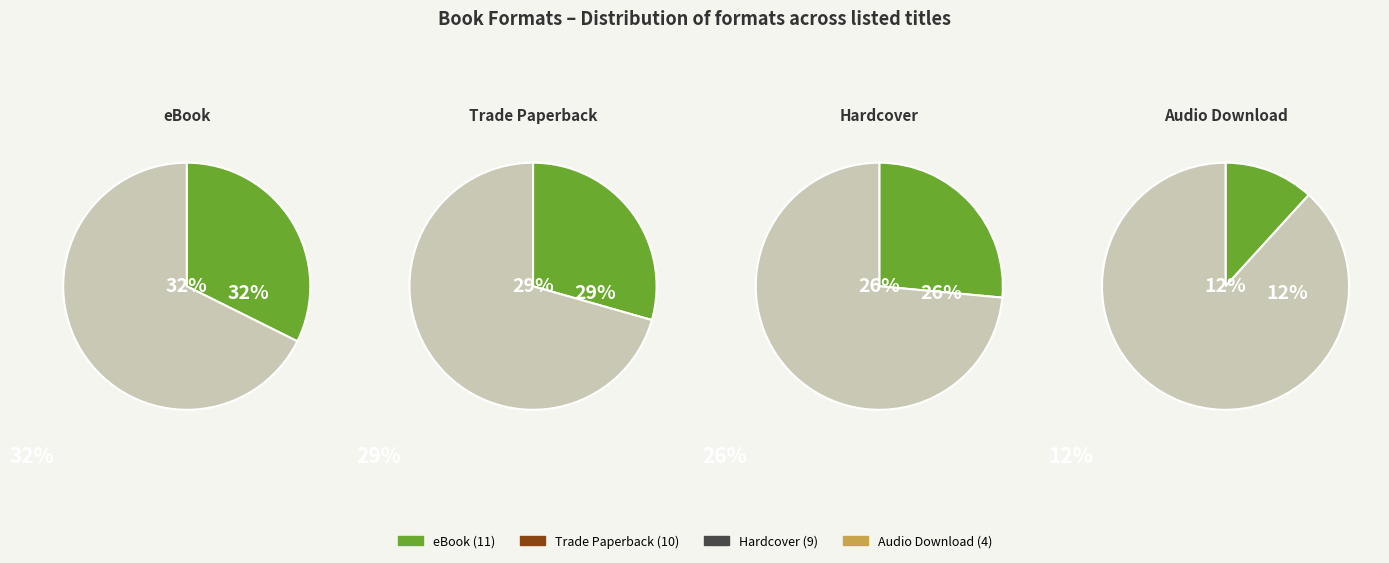

To the nearest percent, what percentage of the pie is eBook?

32%